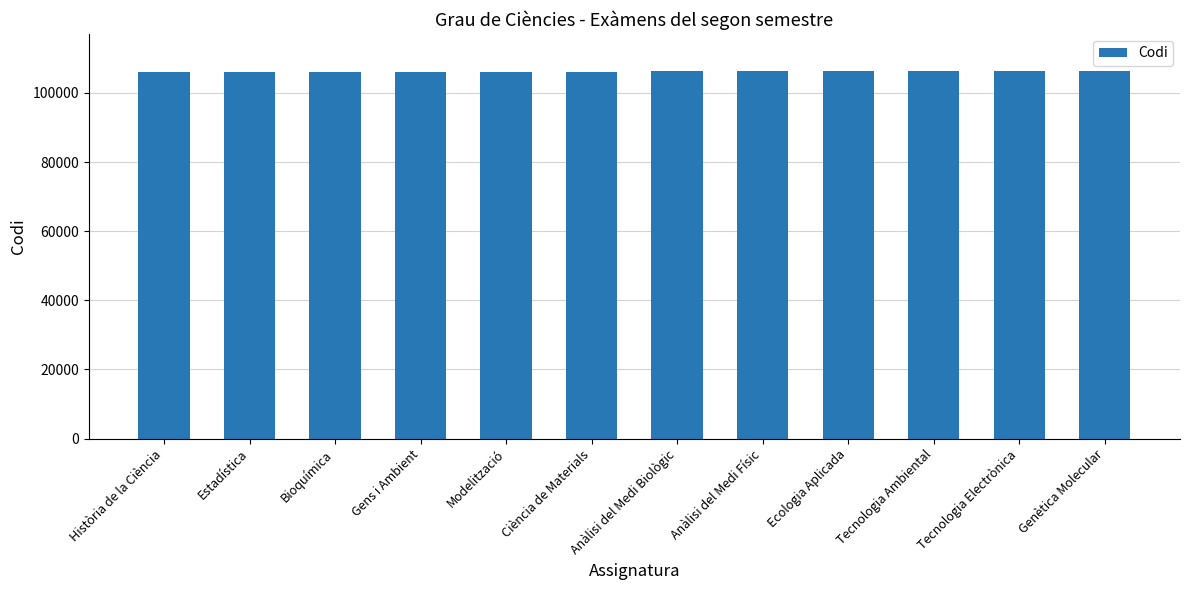

The chart shows a value of 106424 at Tecnologia Ambiental. True or false?

True